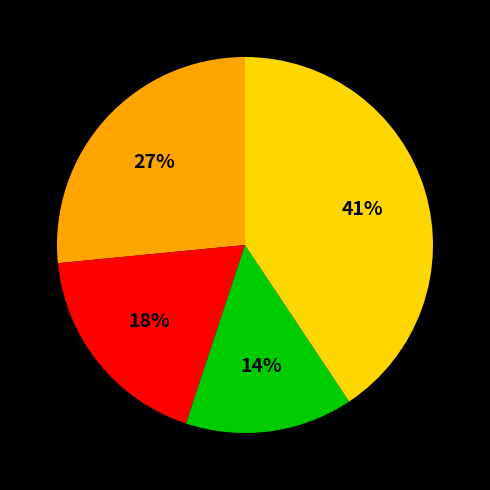

Does any single category account for the majority?

No